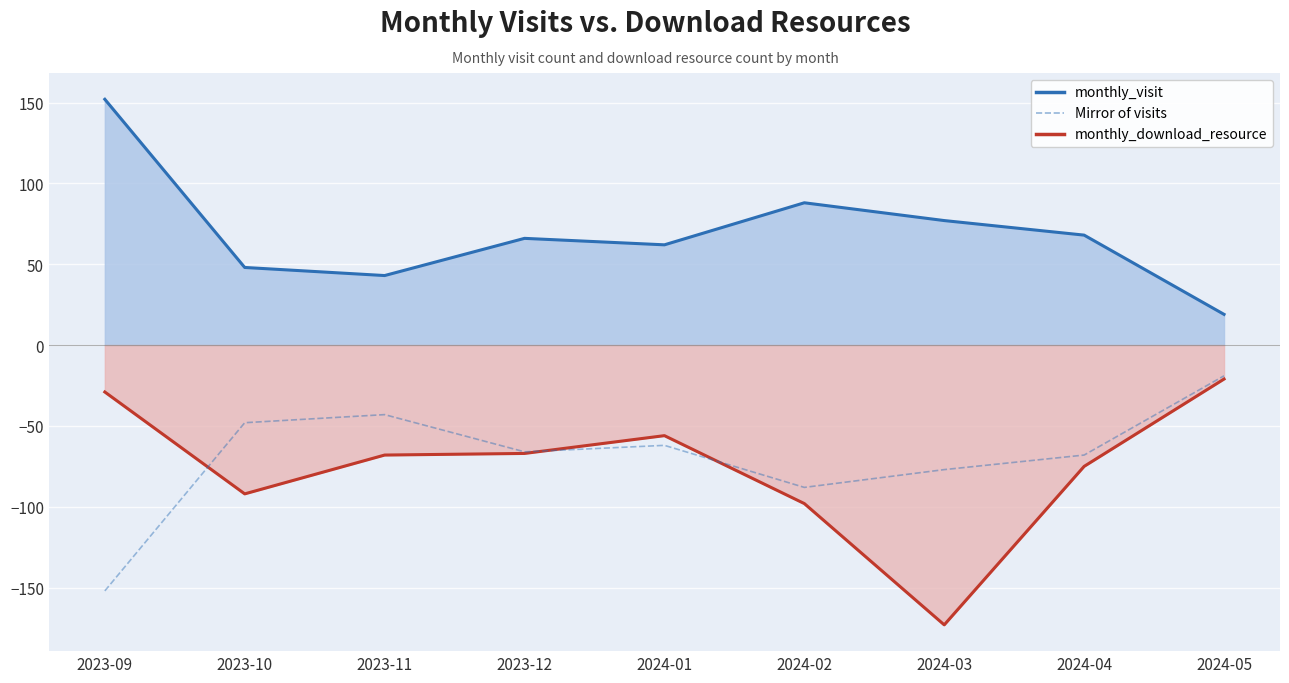

Is it true that the value at 2023-11 is -9?

False